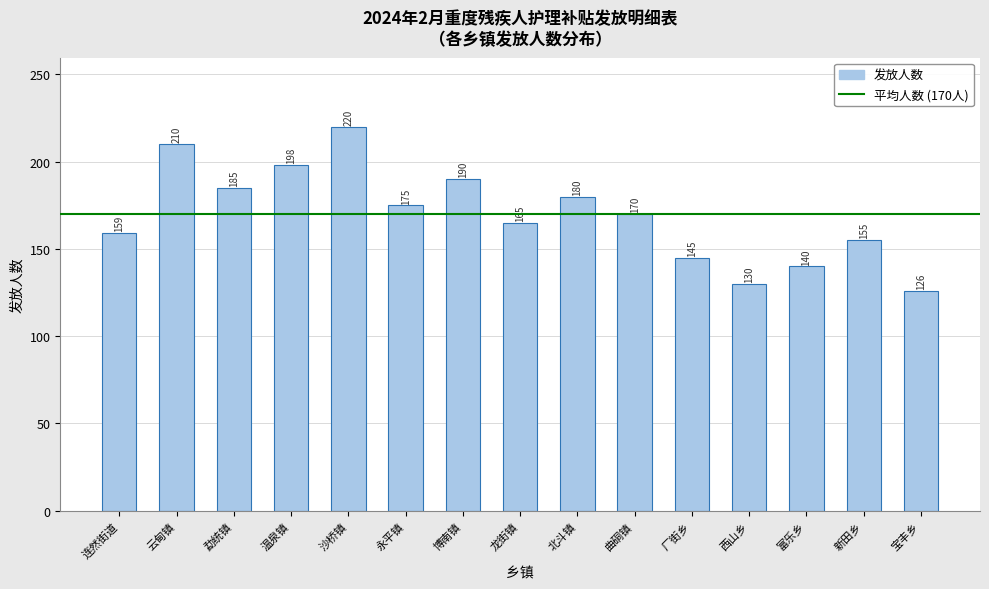

Reading left to right, extract all data points from this chart.

连然街道=159	云甸镇=210	勐统镇=185	温泉镇=198	沙桥镇=220	永平镇=175	博南镇=190	龙街镇=165	北斗镇=180	曲硐镇=170	厂街乡=145	西山乡=130	富乐乡=140	新田乡=155	宝丰乡=126